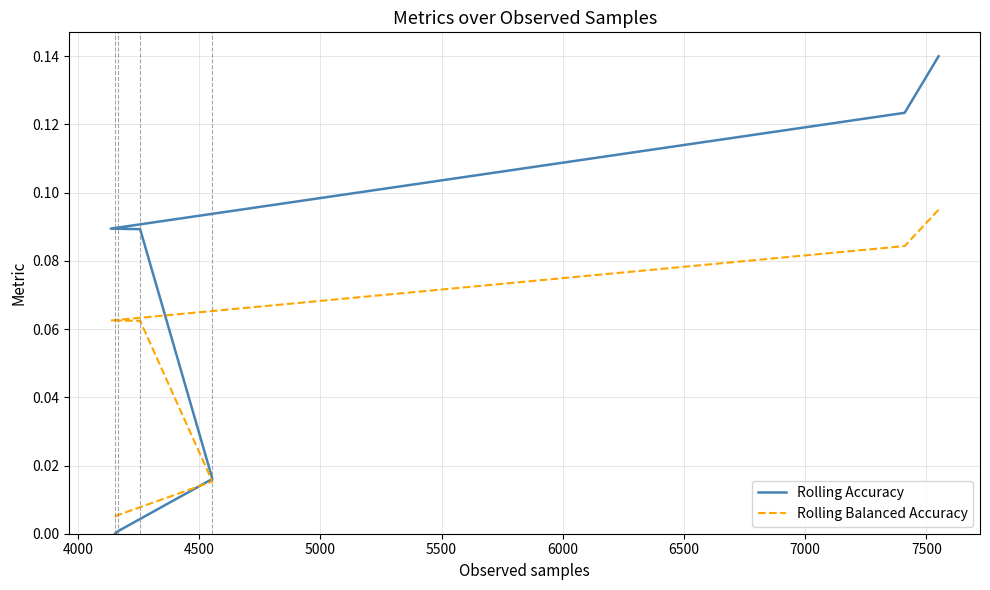

What are all the series names shown in the legend?

Rolling Accuracy, Rolling Balanced Accuracy